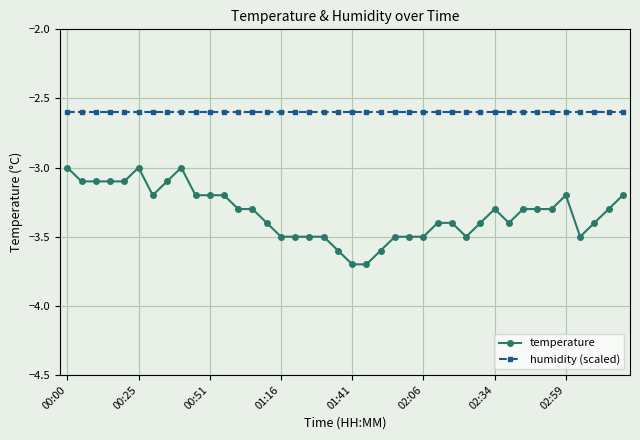

Which series has the largest total across all categories?

humidity (scaled)